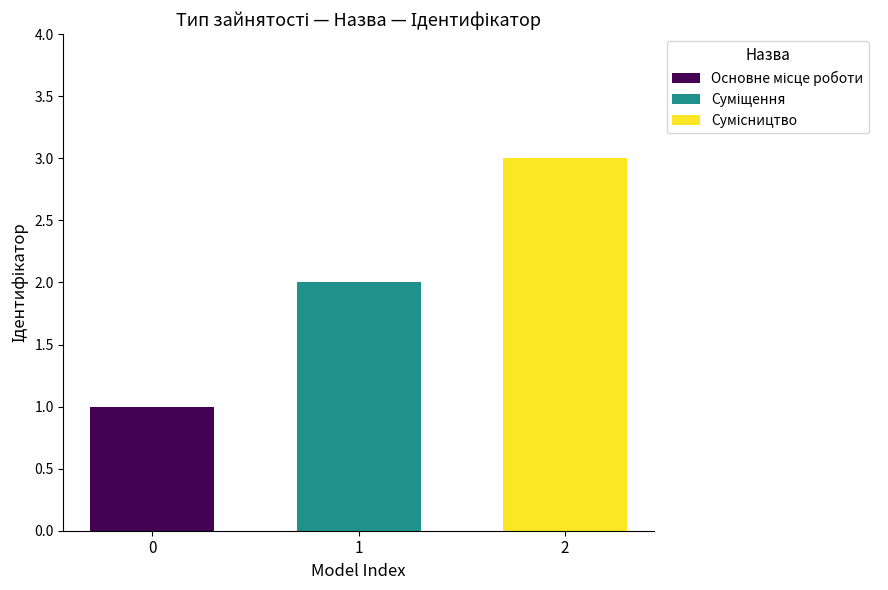

What is the maximum value shown in the chart?

3